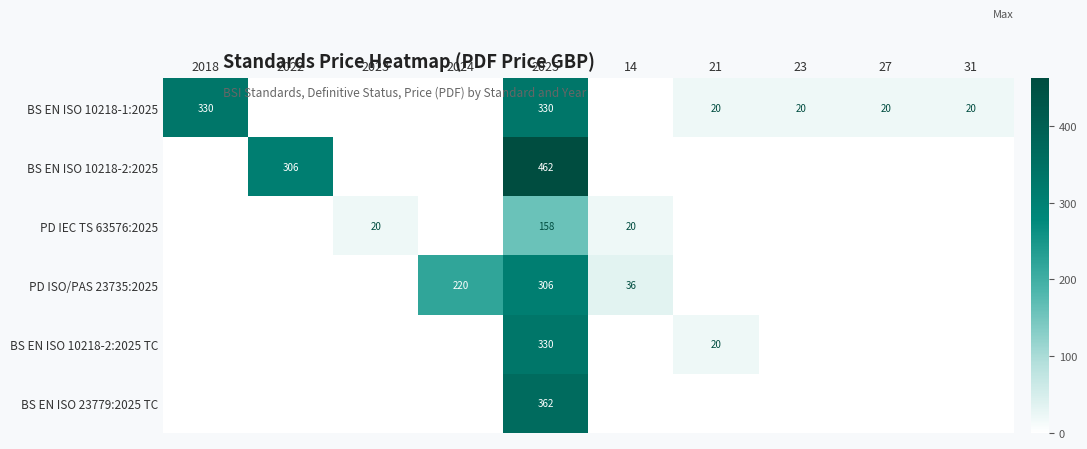

The BS EN ISO 10218-1:2025 series shows 330 at 2025. True or false?

True